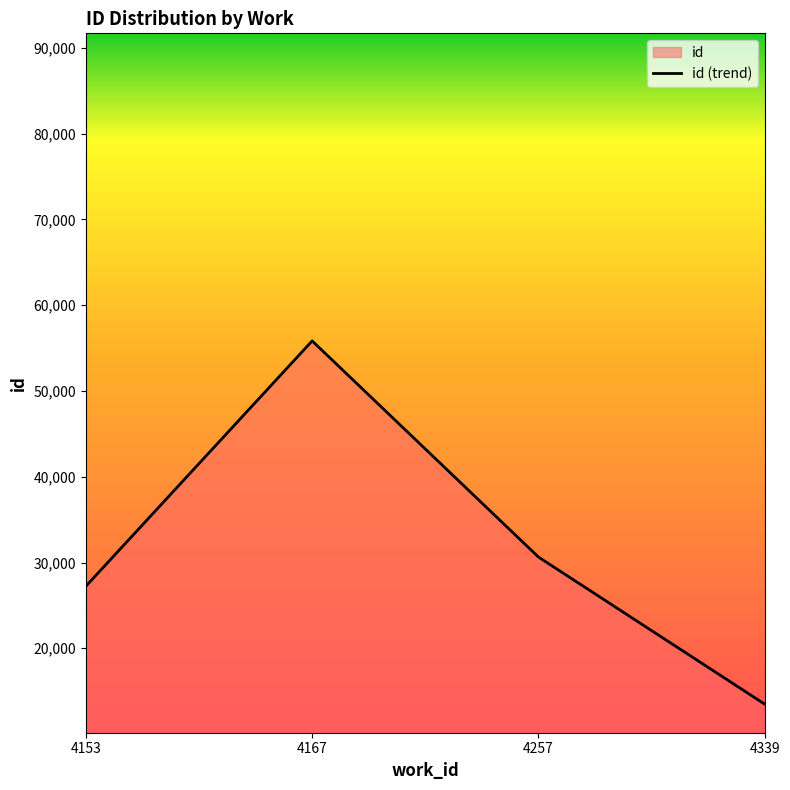

What is the change in value from 4153 to 4339?

-13749.9